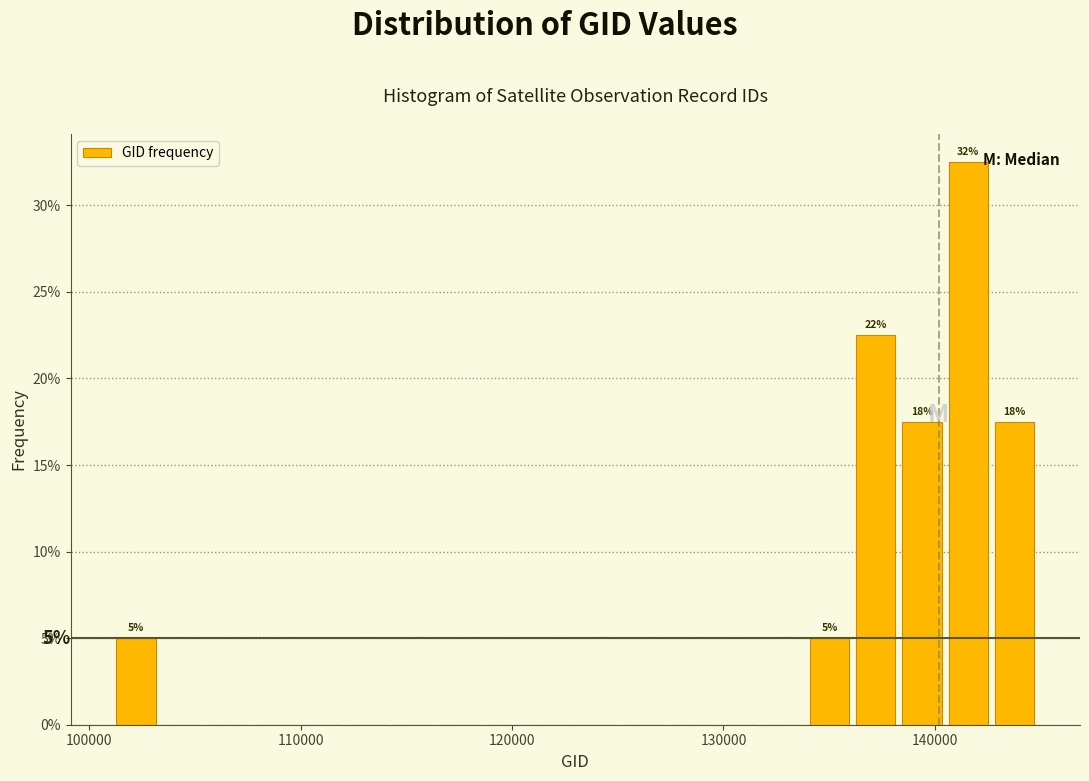

Around what value on the x-axis is the tallest bar? Give the approximate position of its centre, as read against the axis.

142000